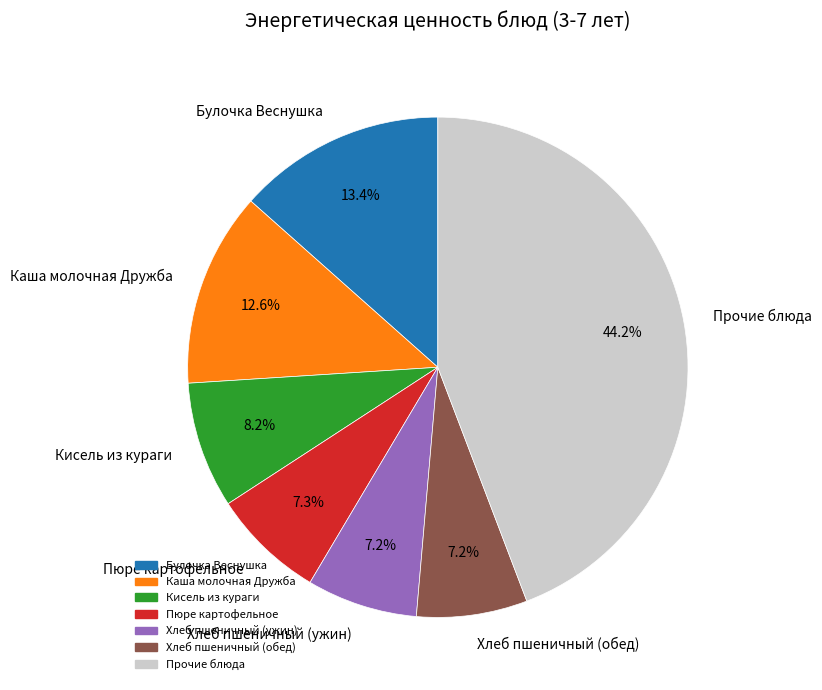

To the nearest percent, what portion does Кисель из кураги represent?

8%